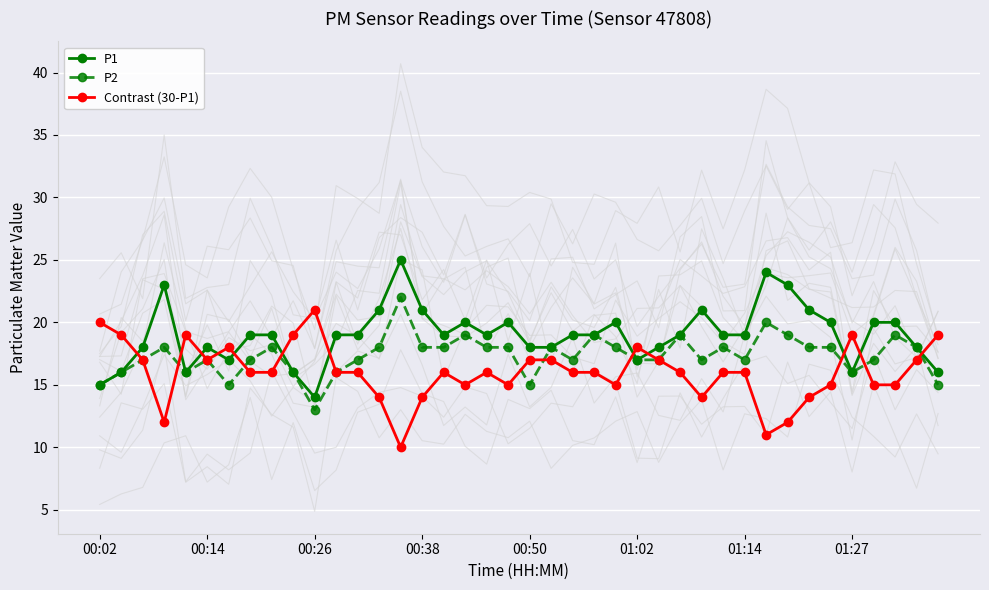

What is the difference between the maximum and minimum values in the Contrast (30-P1) series?

11